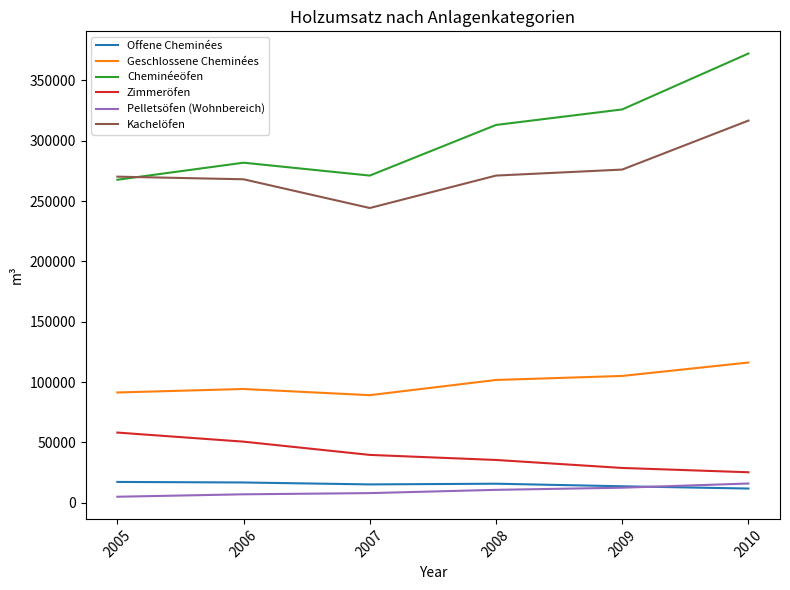

True or false: Offene Cheminées has a value of 17324 at 2005.

True